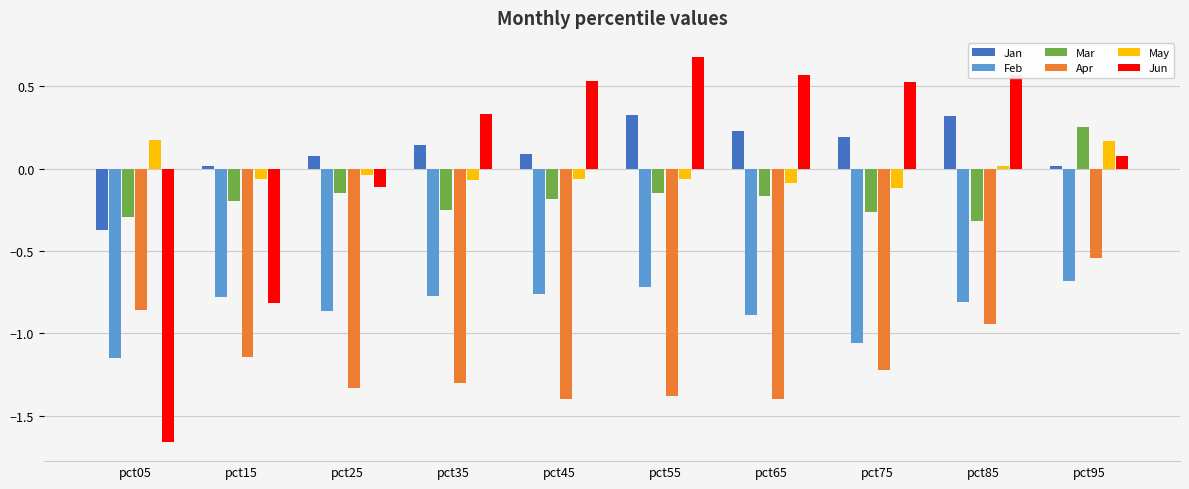

What is the total value across all series at pct45?

-1.8